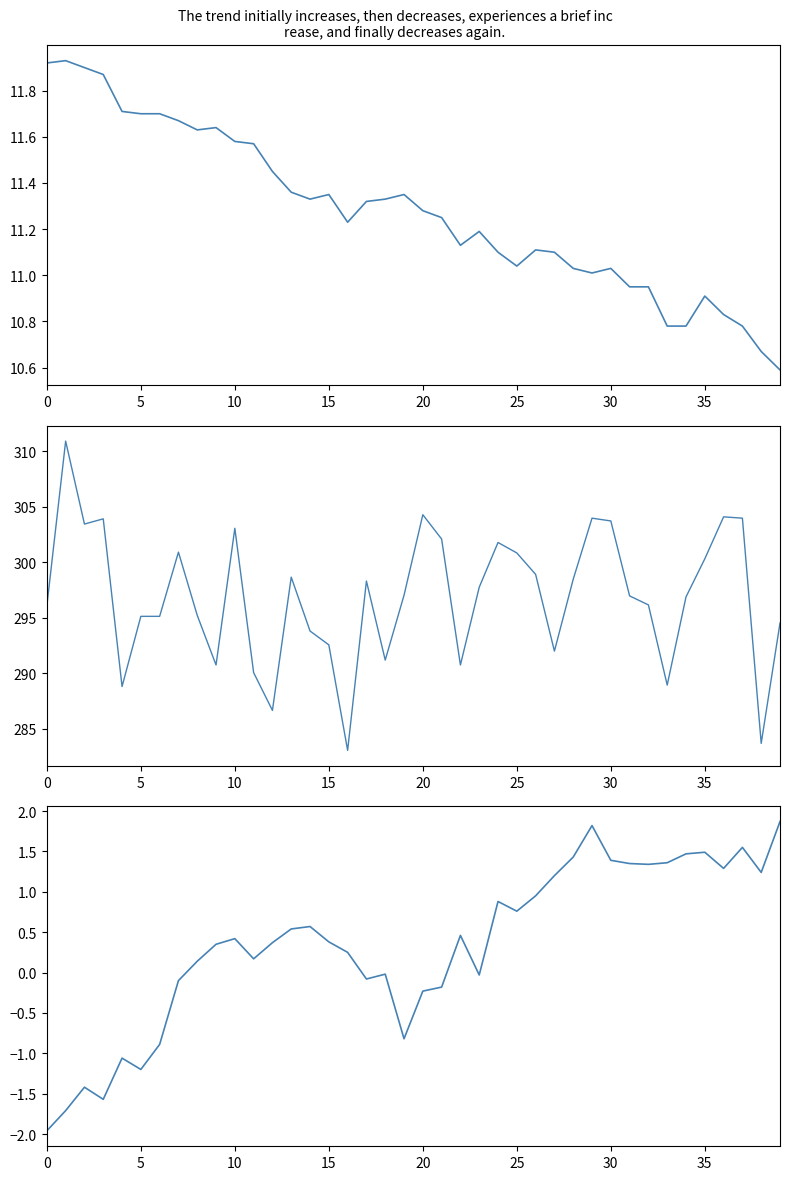

How many categories are shown in the chart?

40